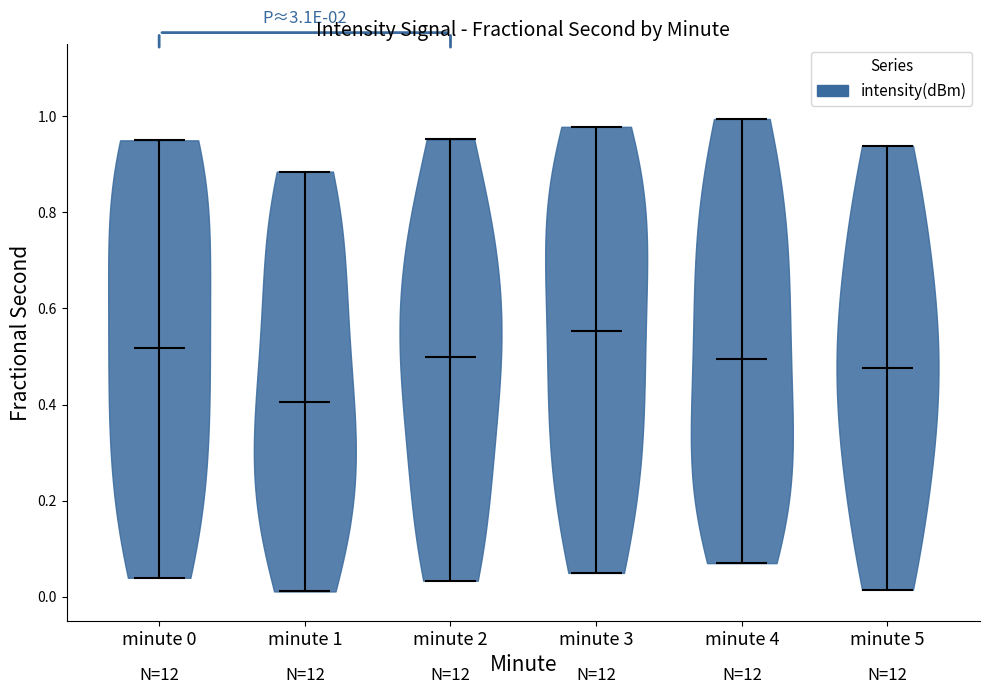

Reading left to right, read every violin against the y-axis: where its median line is, and the lowest and highest points it reaches. The values are not printed on the chart, so give them approximately, as read against the axis.

minute 0: median line 0.52, lowest point 0.04, highest point 0.94
minute 1: median line 0.40, lowest point 0.02, highest point 0.88
minute 2: median line 0.50, lowest point 0.04, highest point 0.96
minute 3: median line 0.56, lowest point 0.04, highest point 0.98
minute 4: median line 0.50, lowest point 0.08, highest point 1.00
minute 5: median line 0.48, lowest point 0.02, highest point 0.94